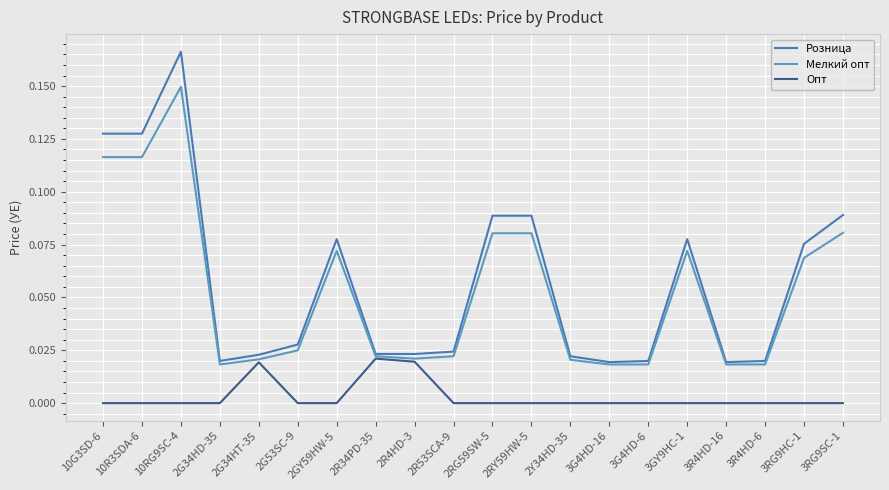

Is the value of Розница at 2Y34HD-35 greater than the value of Мелкий опт at 3R4HD-6?

Yes